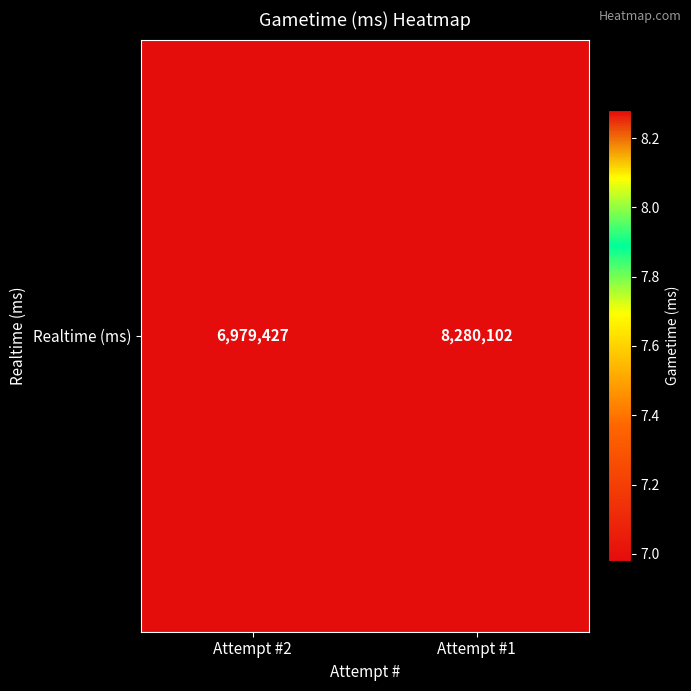

Is it true that the value at Attempt #1 is 8280102?

True